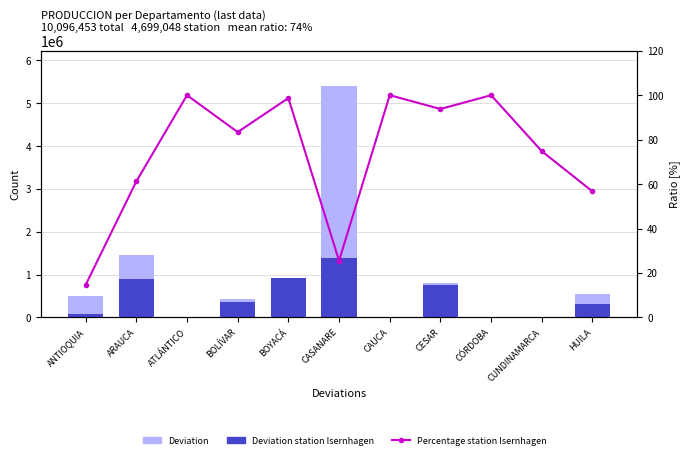

What is the label of the 1st bar from the right?

HUILA